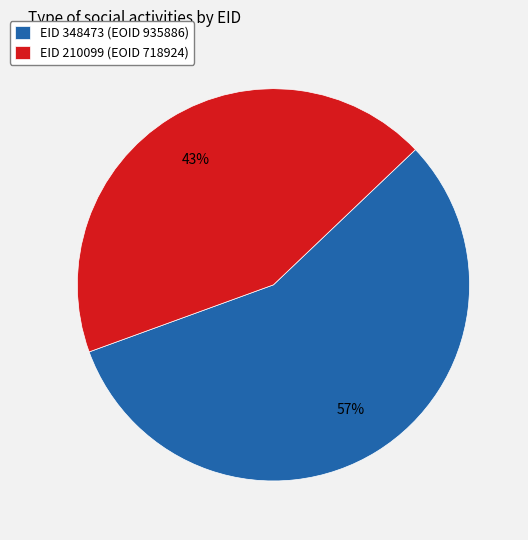

Approximately how many times larger is the value at EID 348473 (EOID 935886) compared to EID 210099 (EOID 718924)?

1.3